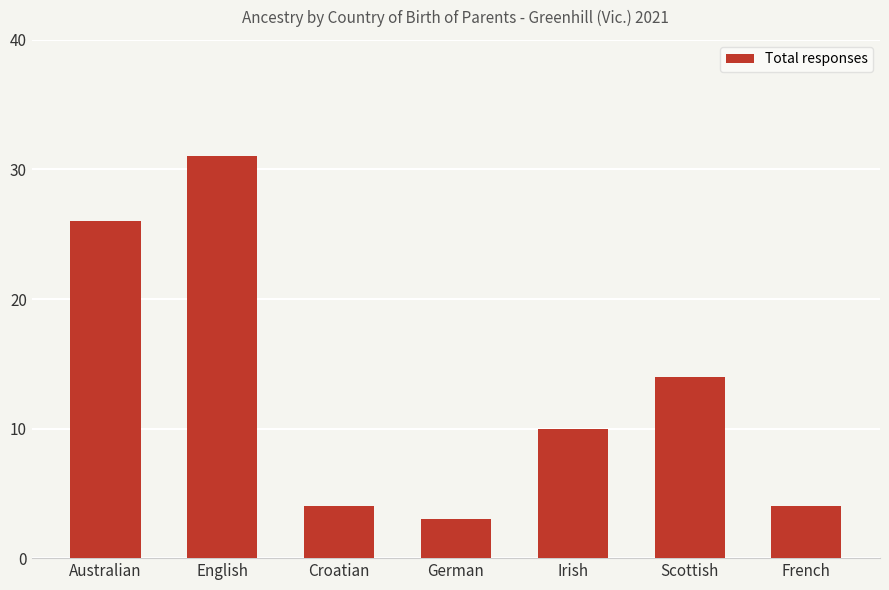

What is the minimum value shown in the chart?

3